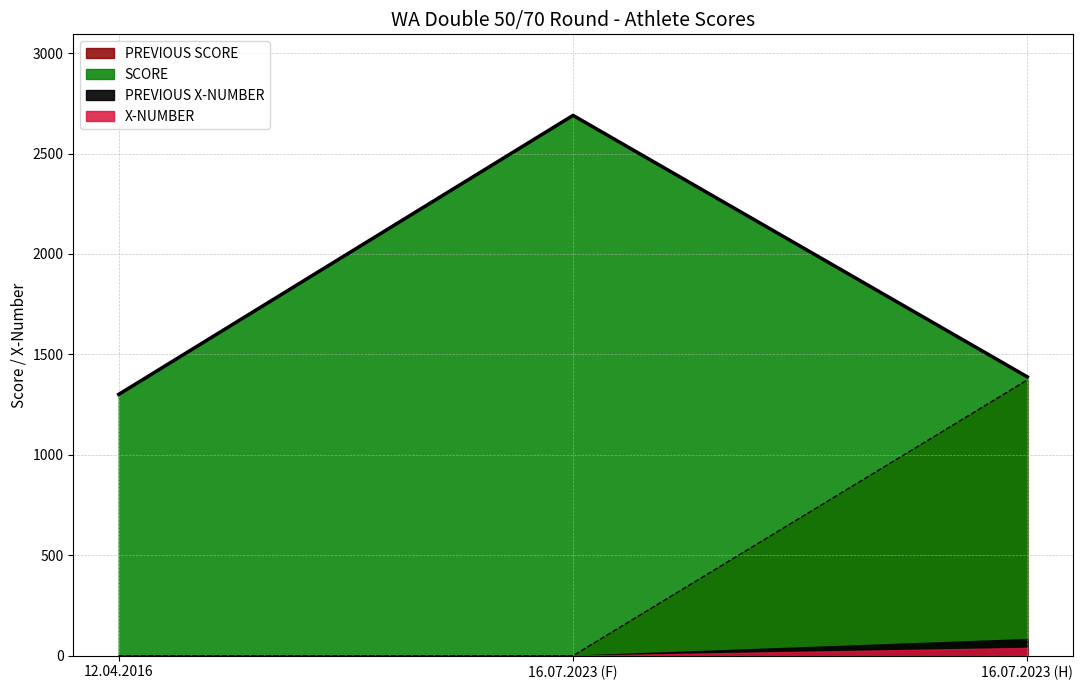

Is it true that SCORE equals 2690 at 16.07.2023 (F)?

True